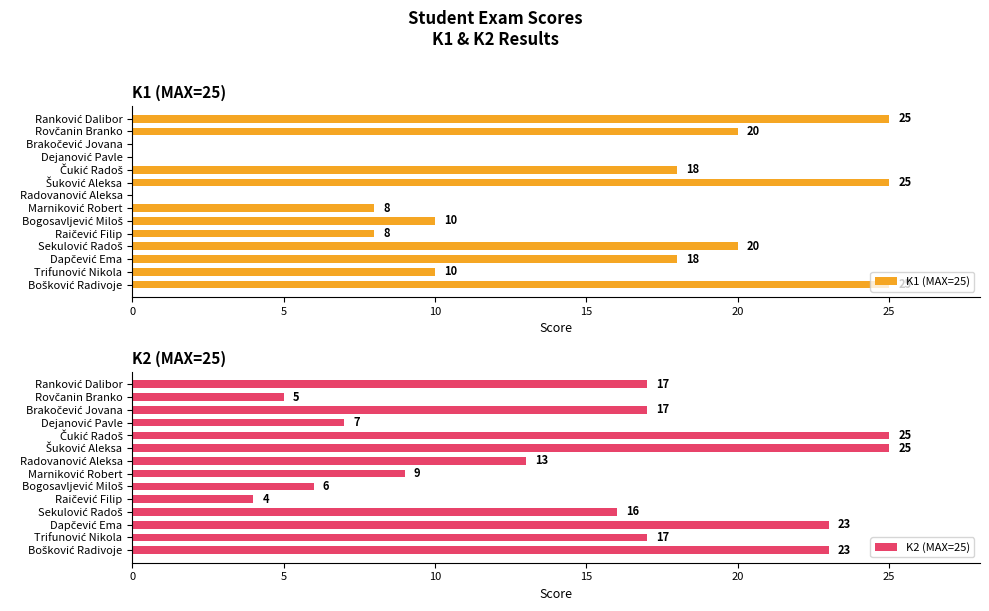

How many bars are there in total?

28